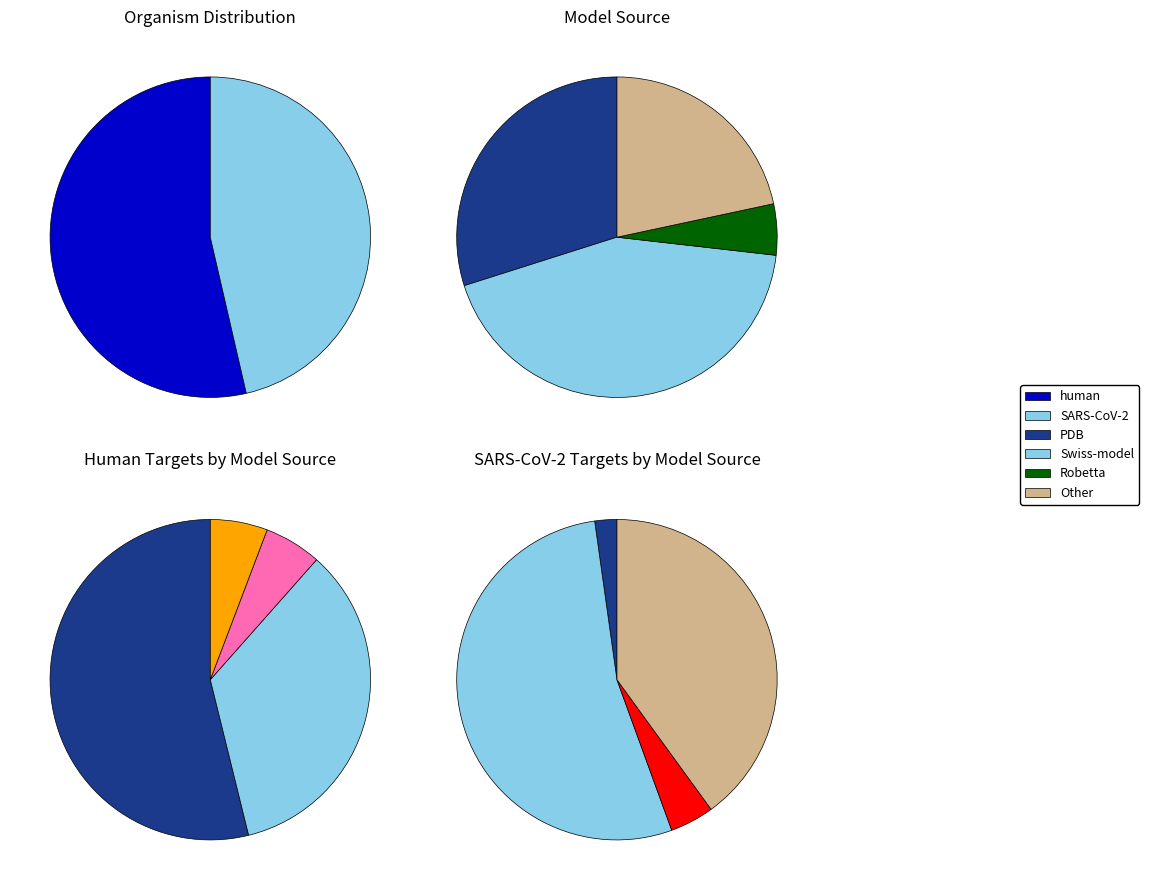

What percentage is the Robetta slice, to the nearest percent?

5%